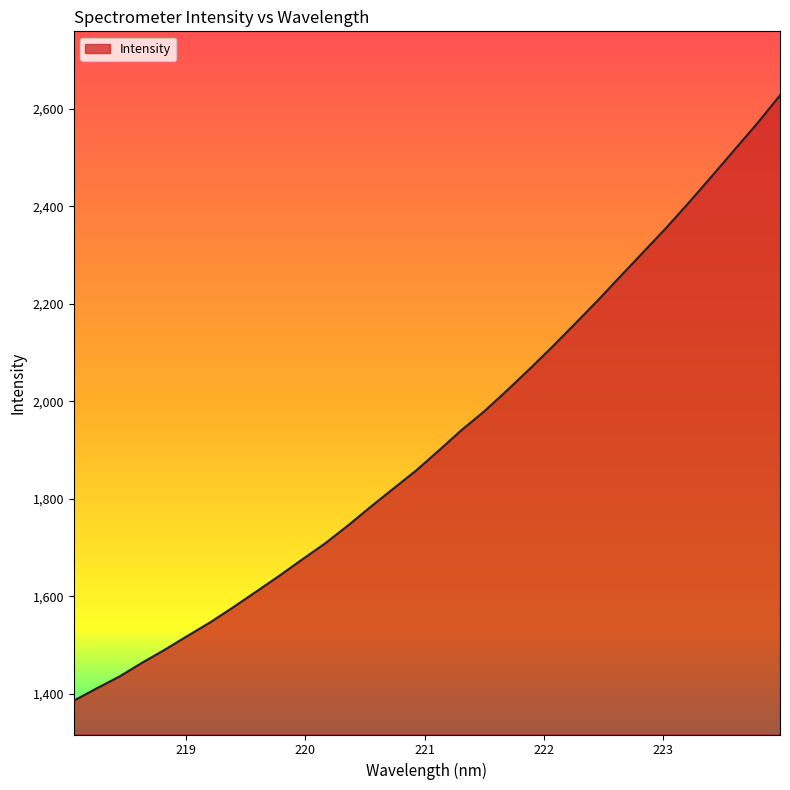

What is the smallest value displayed?

1386.3